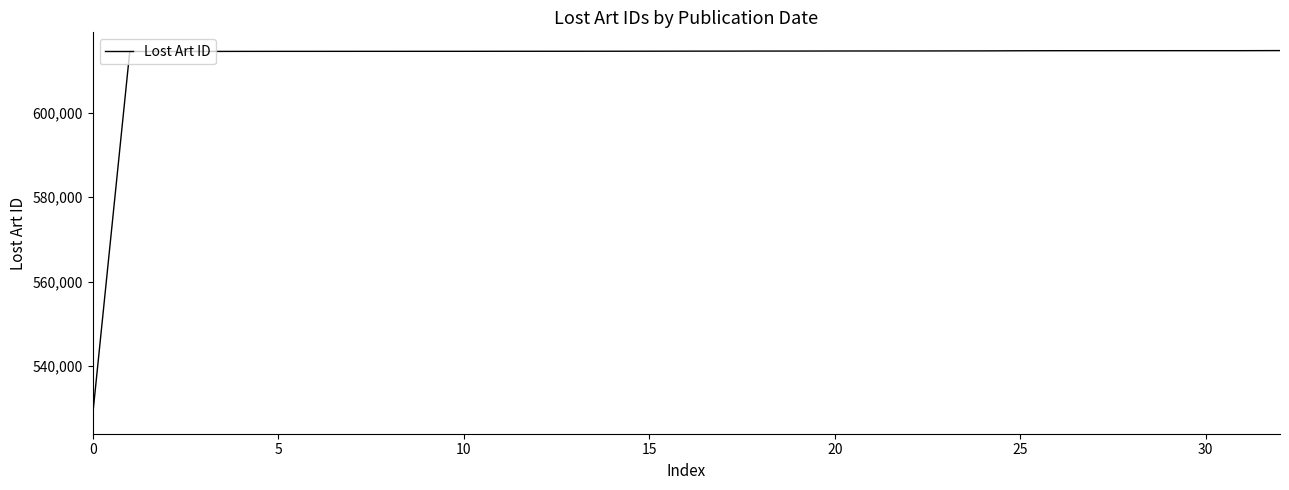

What is the maximum value shown in the chart?

614756